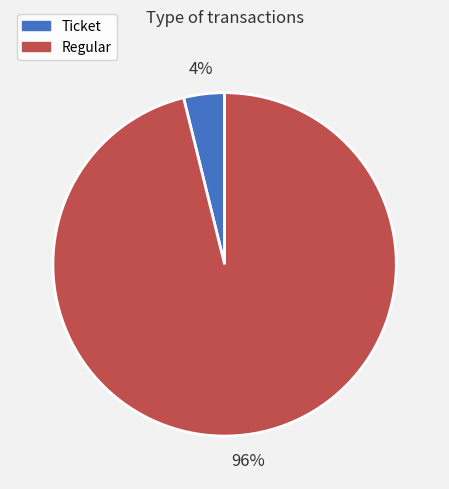

How many segments does this pie chart have?

2